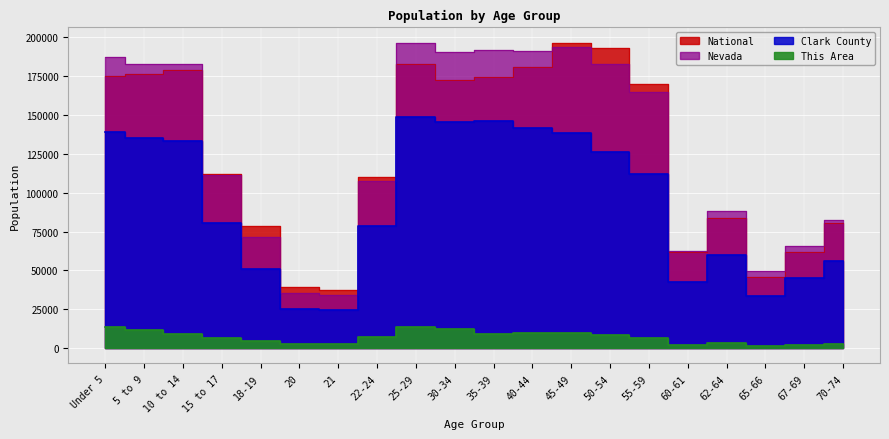

How many data points in Nevada are above 164575?

9